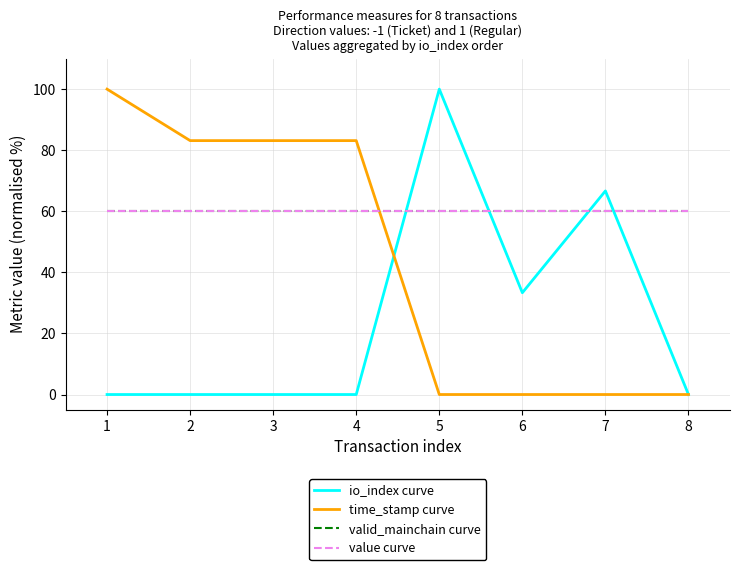

Does the chart have visible grid lines?

Yes